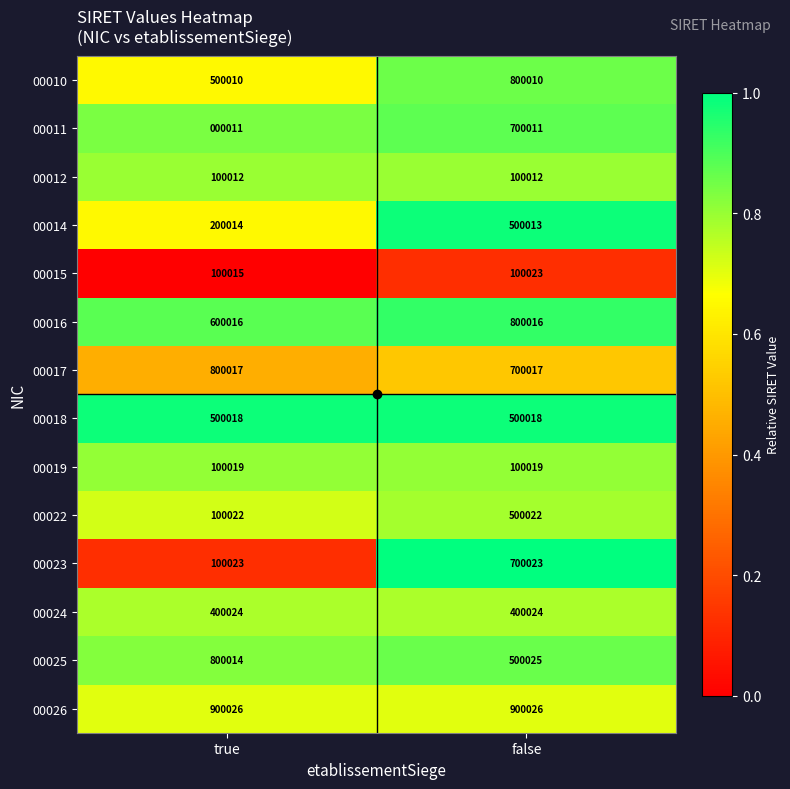

What is the sum of the 00014 values at true and false?

700027